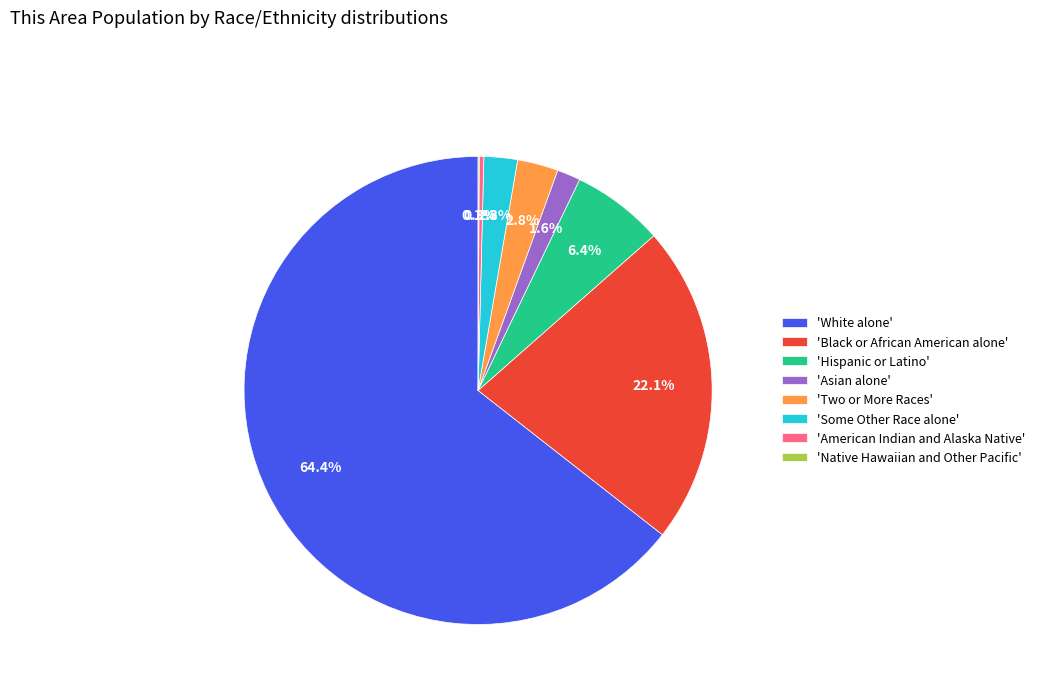

What is the largest slice in the pie chart?

'White alone'